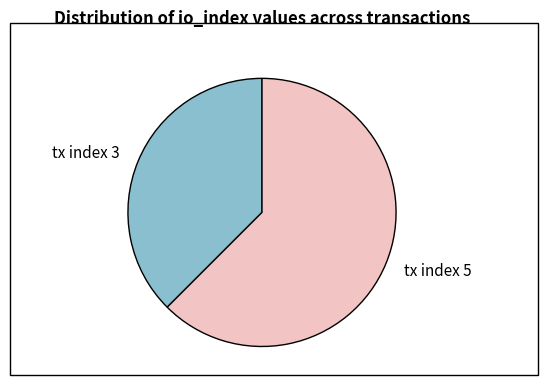

Combined, do tx index 3 and tx index 5 account for over 50%?

Yes